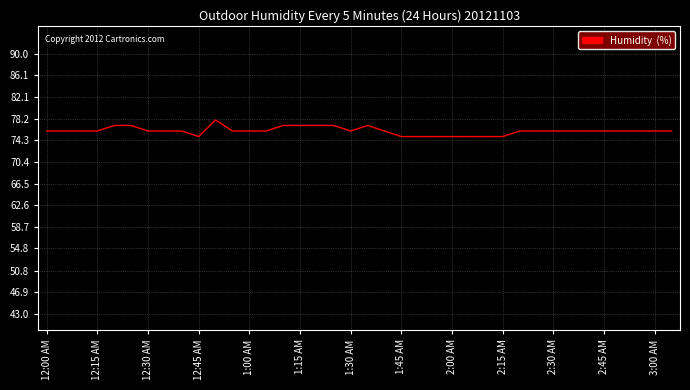

What is the average value?

76